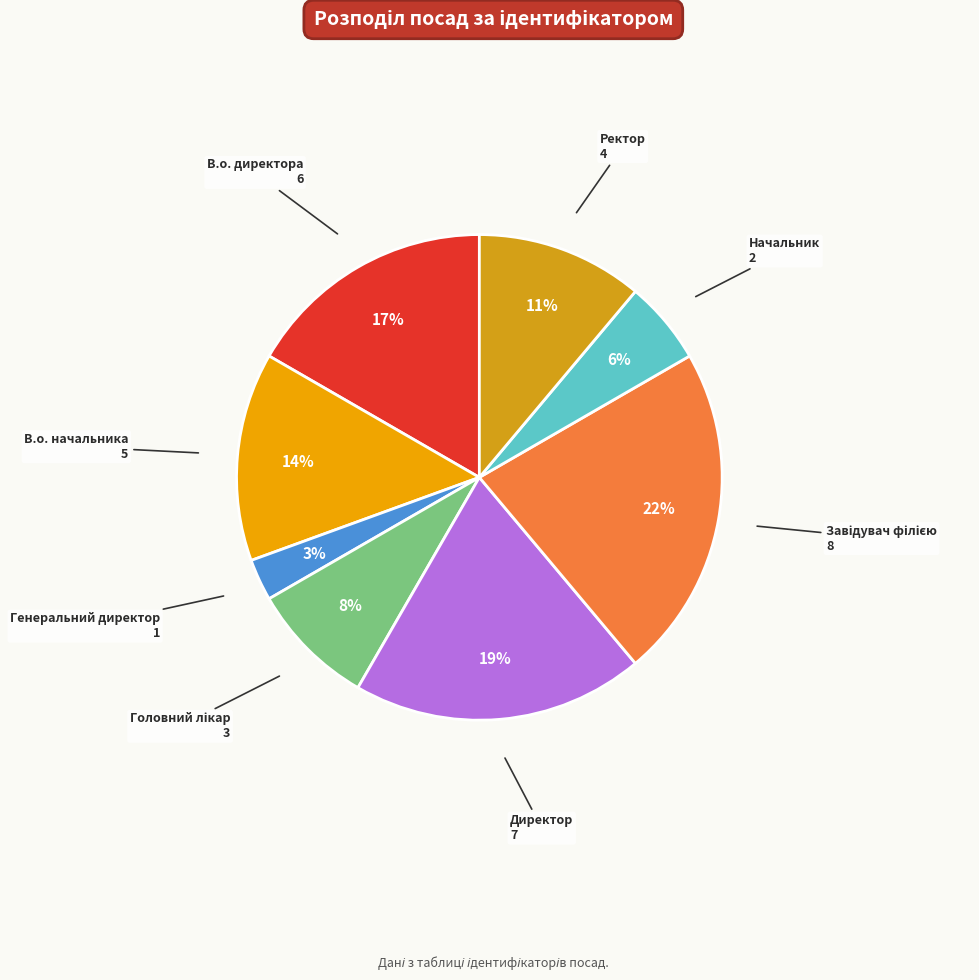

How many slices are in this pie chart?

8